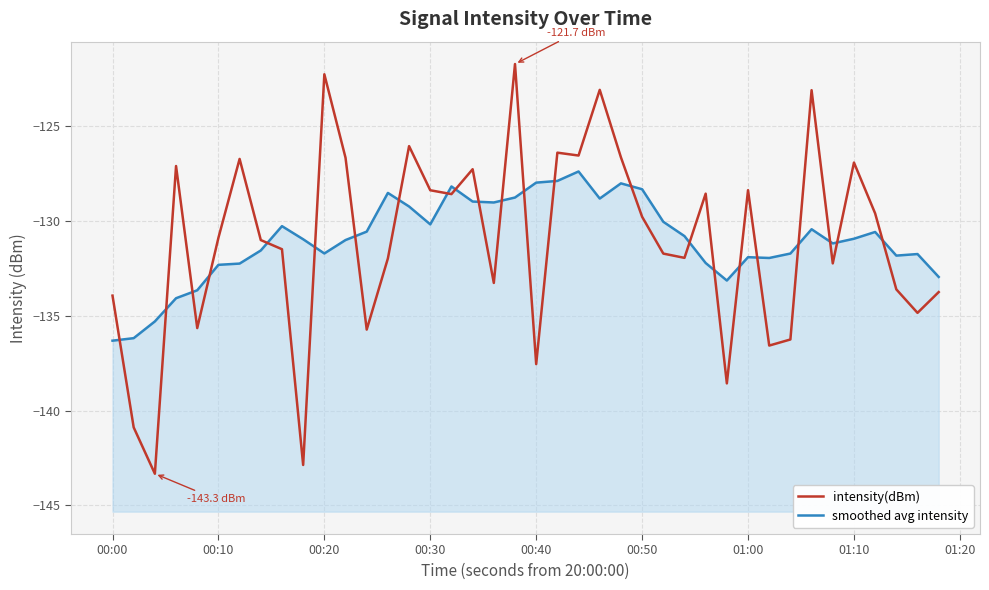

True or false: intensity(dBm) has a value of -29.2 at 00:10.

False